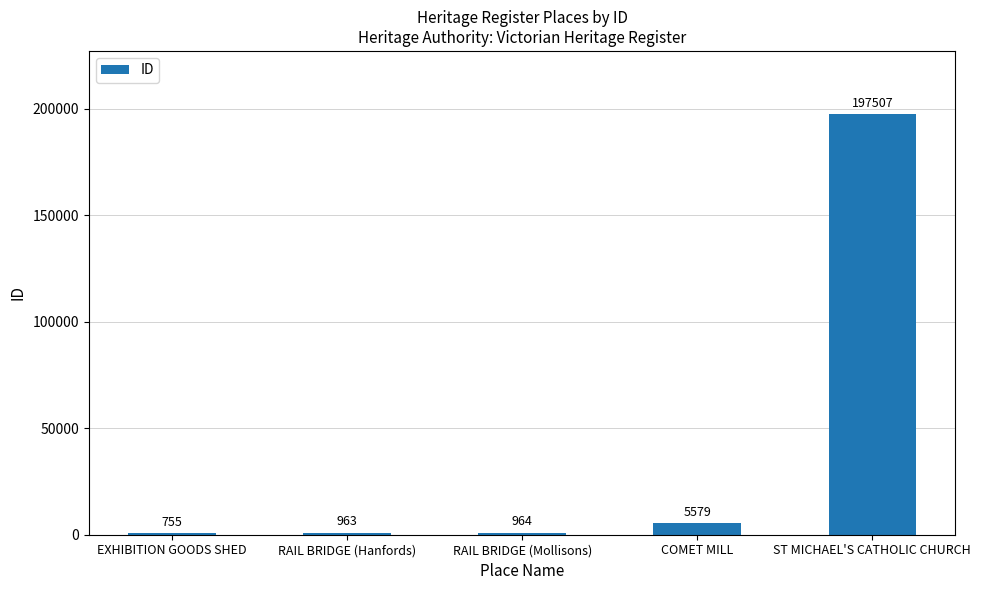

What is the change in value from EXHIBITION GOODS SHED to COMET MILL?

+4824